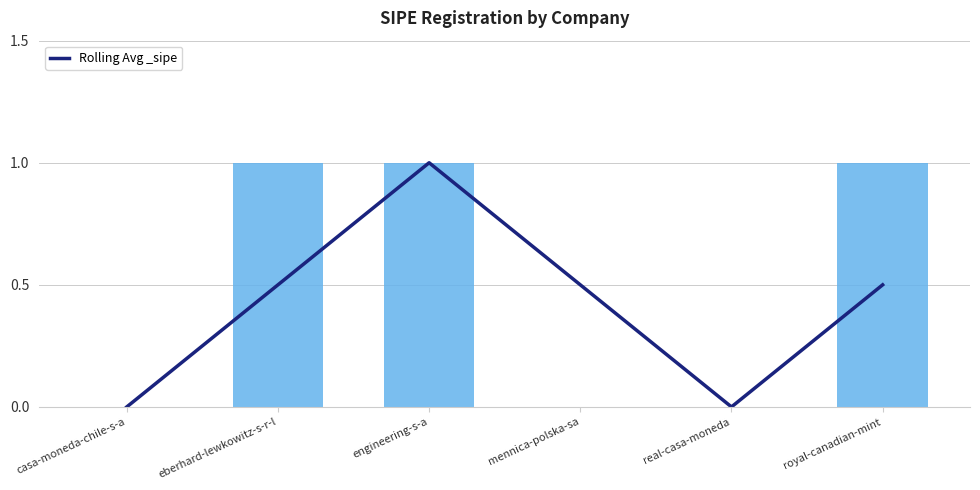

Read the value at royal-canadian-mint.

0.5